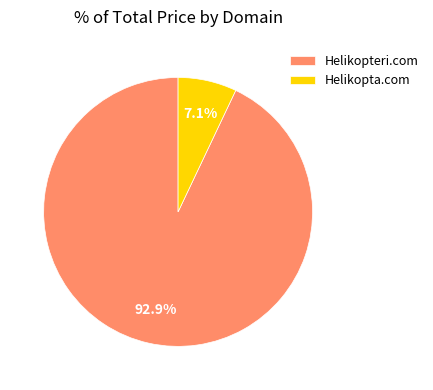

To the nearest percent, what is the combined percentage of Helikopta.com and Helikopteri.com?

100%